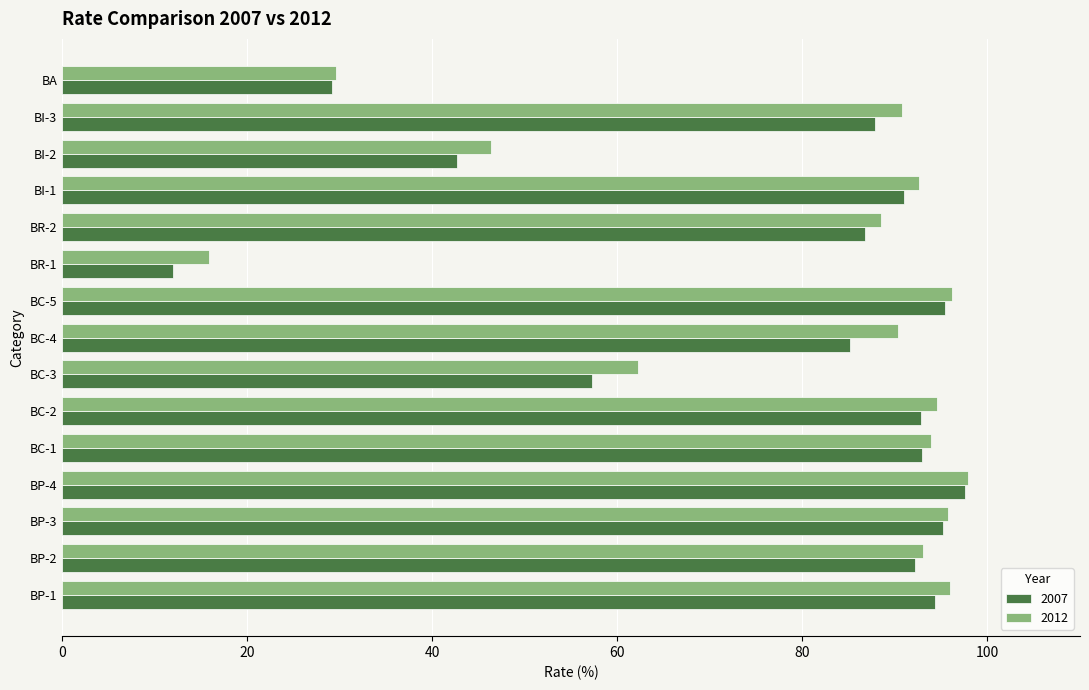

Which series has the largest total across all categories?

2012